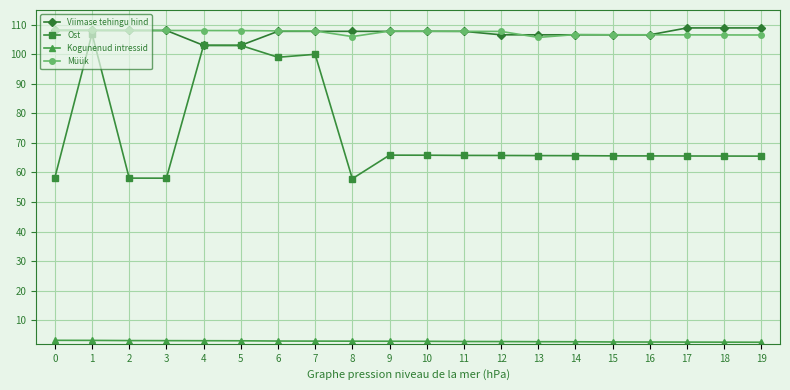

Which series has the widest spread of values?

Ost